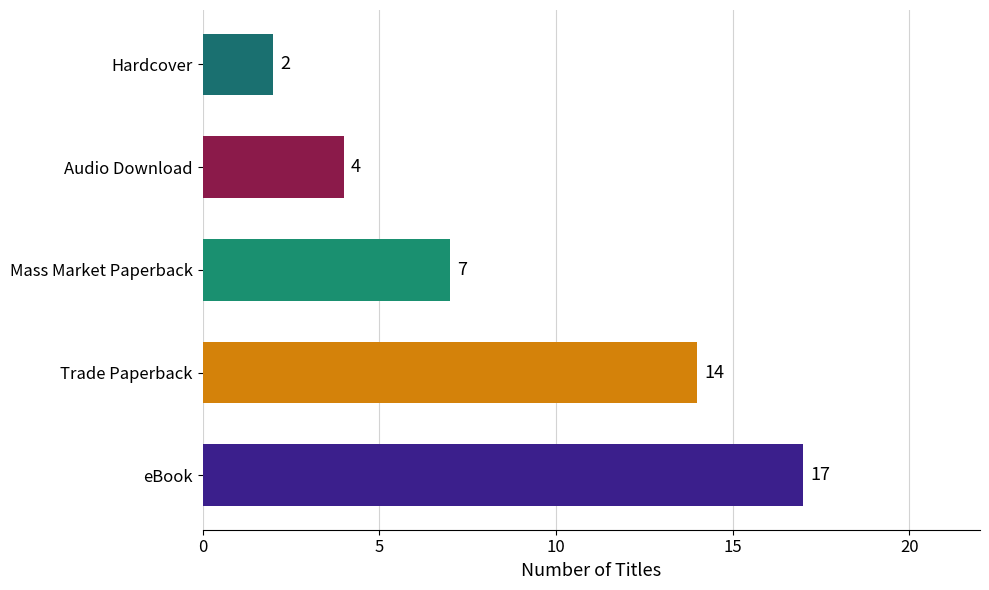

List the labels in order of value, smallest first.

Hardcover, Audio Download, Mass Market Paperback, Trade Paperback, eBook